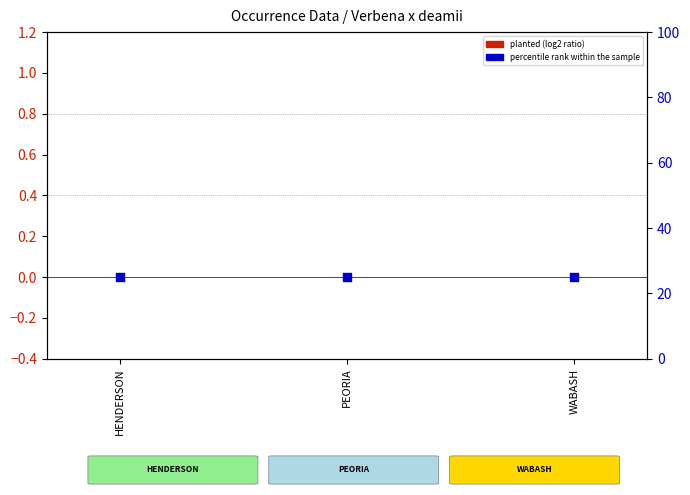

Which series has the widest spread of Y values?

planted (log2 ratio)